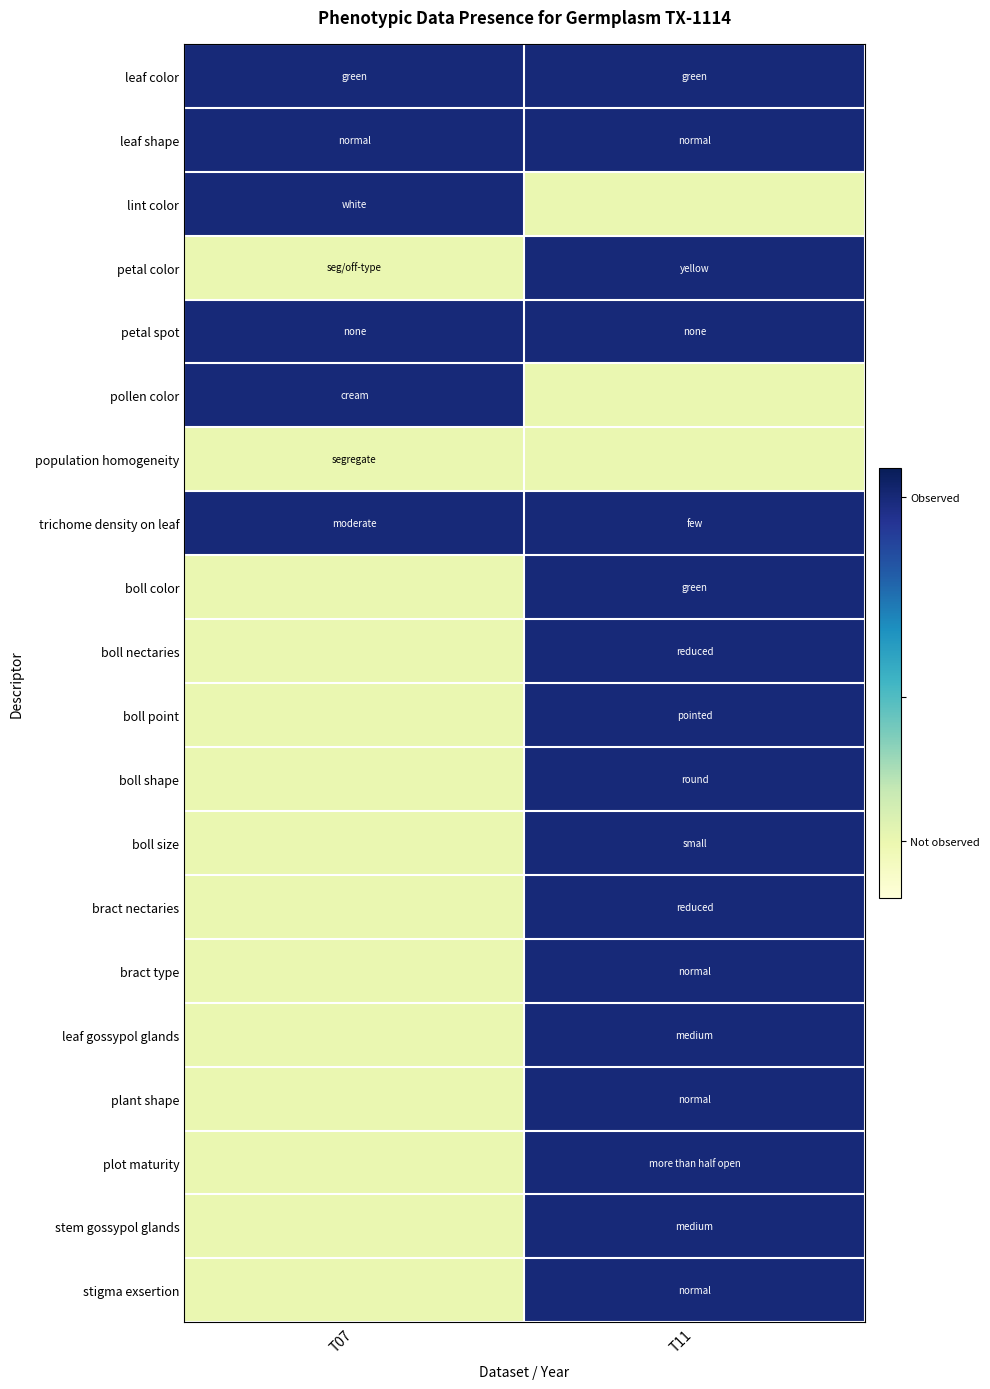

Which label corresponds to the smallest value in the chart?

T11